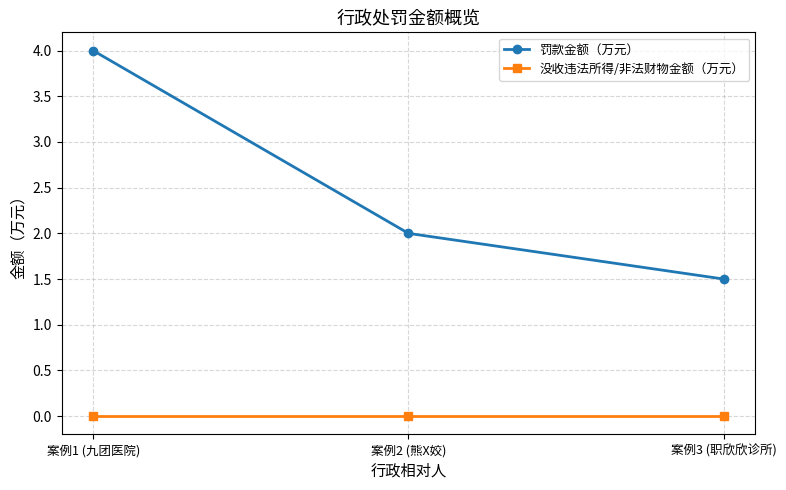

Reading right to left, what are all the values shown in this chart?

罚款金额（万元）: 案例3 (职欣欣诊所)=1.5	案例2 (熊X姣)=2.0	案例1 (九团医院)=4.0
没收违法所得/非法财物金额（万元）: 案例3 (职欣欣诊所)=0.0	案例2 (熊X姣)=0.0	案例1 (九团医院)=0.0